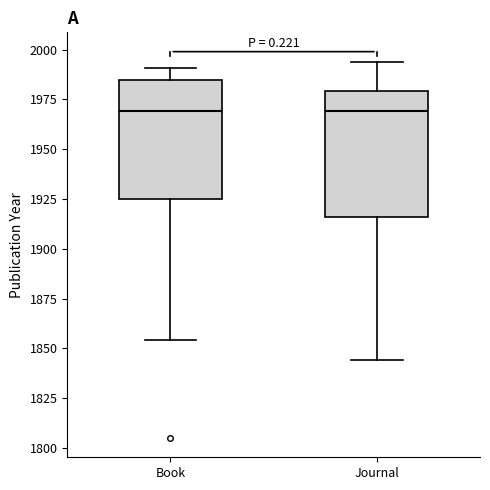

Reading left to right, read every box against the y-axis: the position of its median line, the range the box covers, and the ends of its whiskers. The values are not printed on the chart, so give them approximately, as read against the axis.

Book: median 1970, box 1925 to 1985, whiskers 1855 to 1990
Journal: median 1970, box 1915 to 1980, whiskers 1845 to 1995